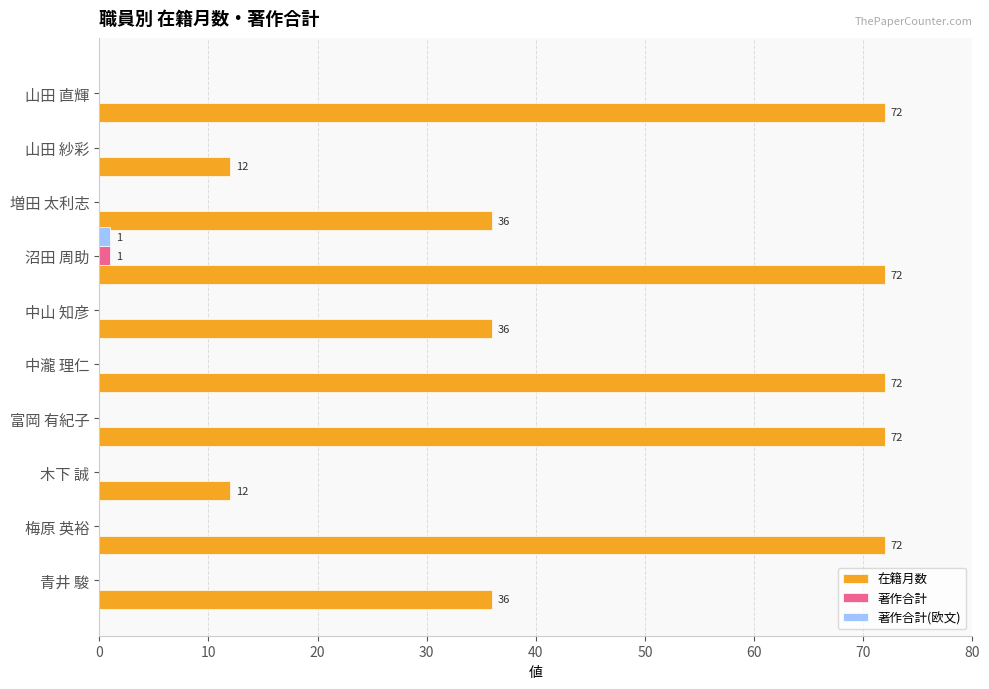

What is the total value across all series at 青井 駿?

36